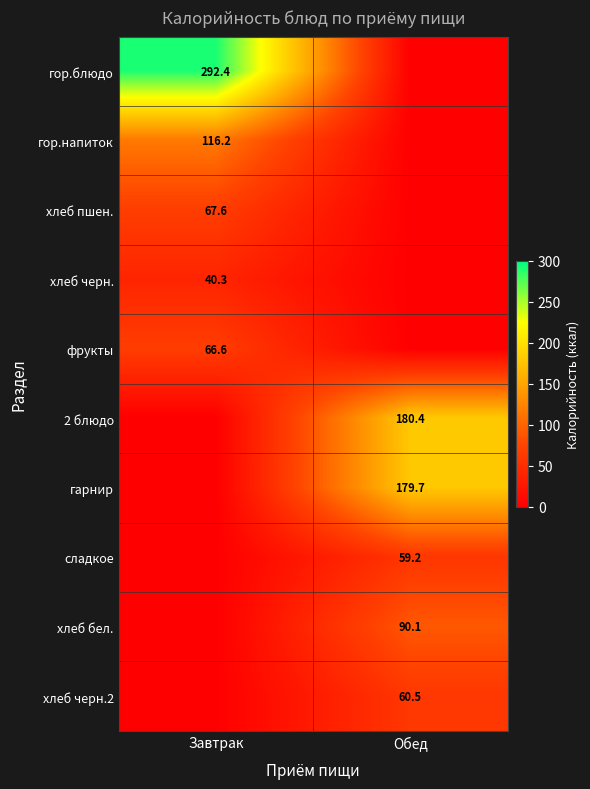

The value of хлеб черн.2 at Завтрак is -27.3. True or false?

False